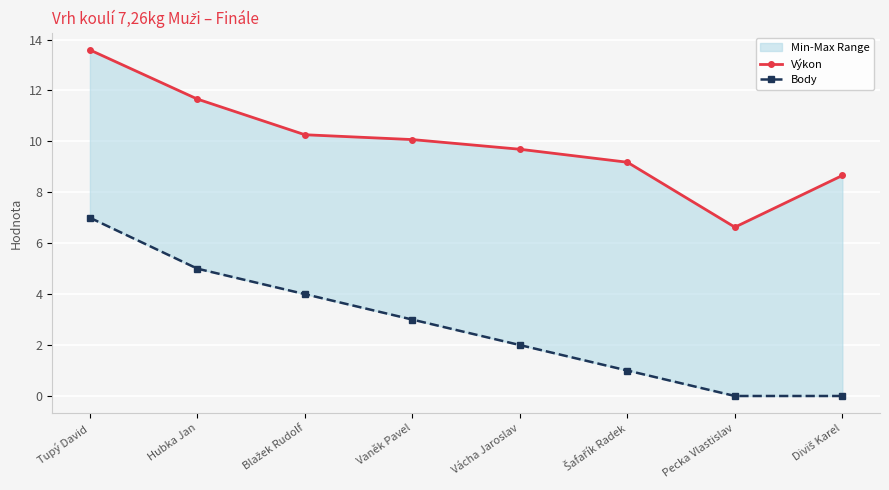

List the series in order of their overall mean, lowest first.

Body, Výkon